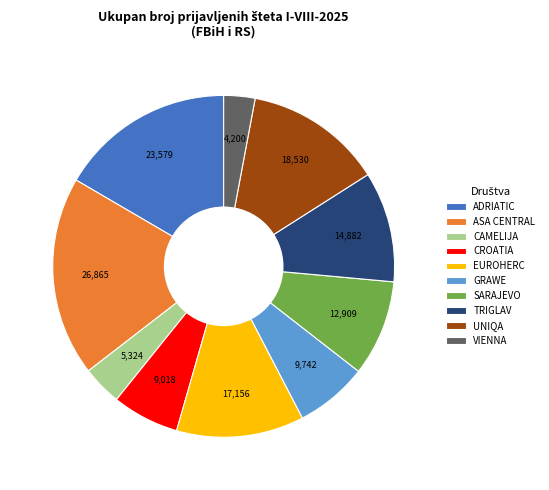

Between SARAJEVO and TRIGLAV, which is larger?

TRIGLAV